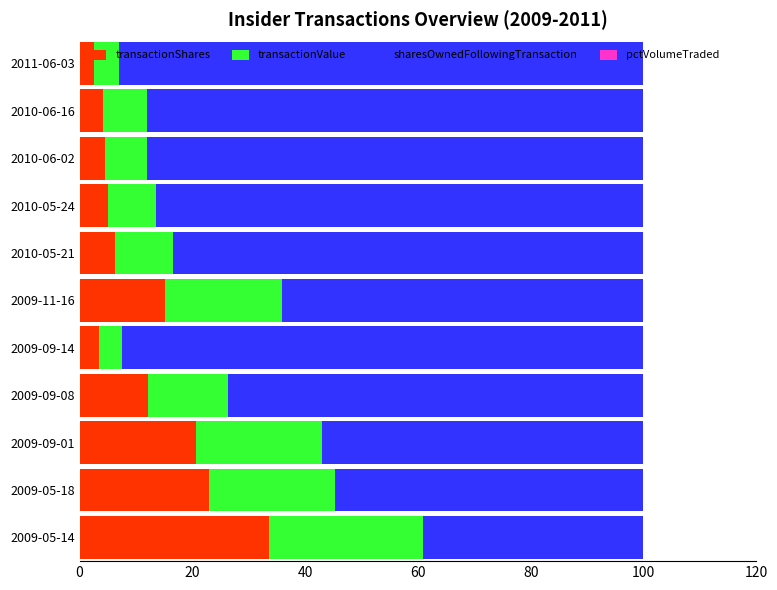

Is it true that transactionShares equals 9.7 at 2009-05-14?

False